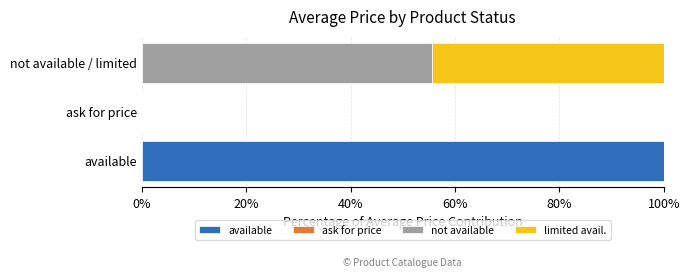

What is the sum of the available values at available and ask for price?

100.0